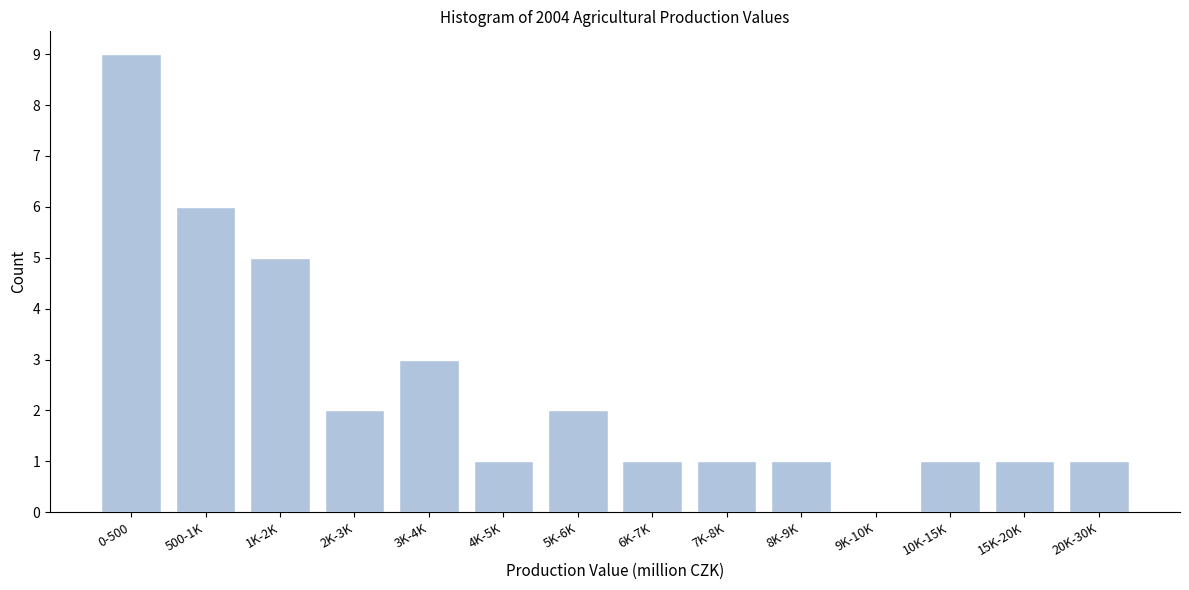

Reading left to right, what are all the values shown in this chart?

0-500=9	500-1K=6	1K-2K=5	2K-3K=2	3K-4K=3	4K-5K=1	5K-6K=2	6K-7K=1	7K-8K=1	8K-9K=1	9K-10K=0	10K-15K=1	15K-20K=1	20K-30K=1